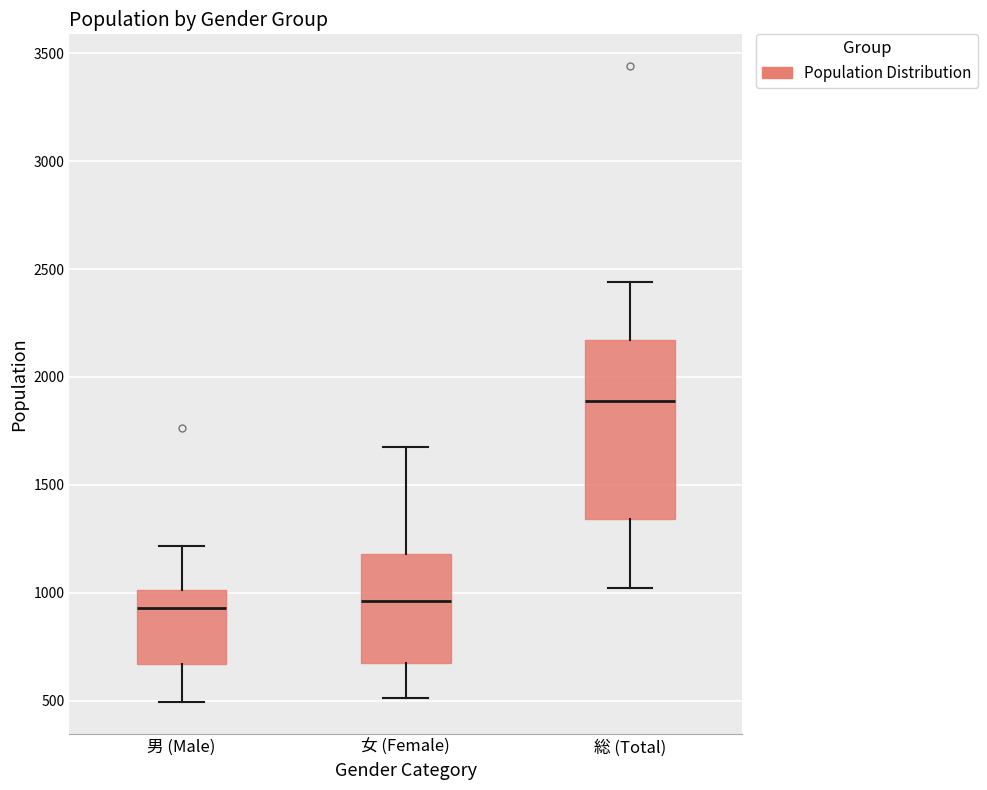

Reading left to right, read every box against the y-axis: the position of its median line, the range the box covers, and the ends of its whiskers. The values are not printed on the chart, so give them approximately, as read against the axis.

男 (Male): median 950, box 650 to 1000, whiskers 500 to 1200
女 (Female): median 950, box 650 to 1200, whiskers 500 to 1700
総 (Total): median 1900, box 1350 to 2150, whiskers 1000 to 2450